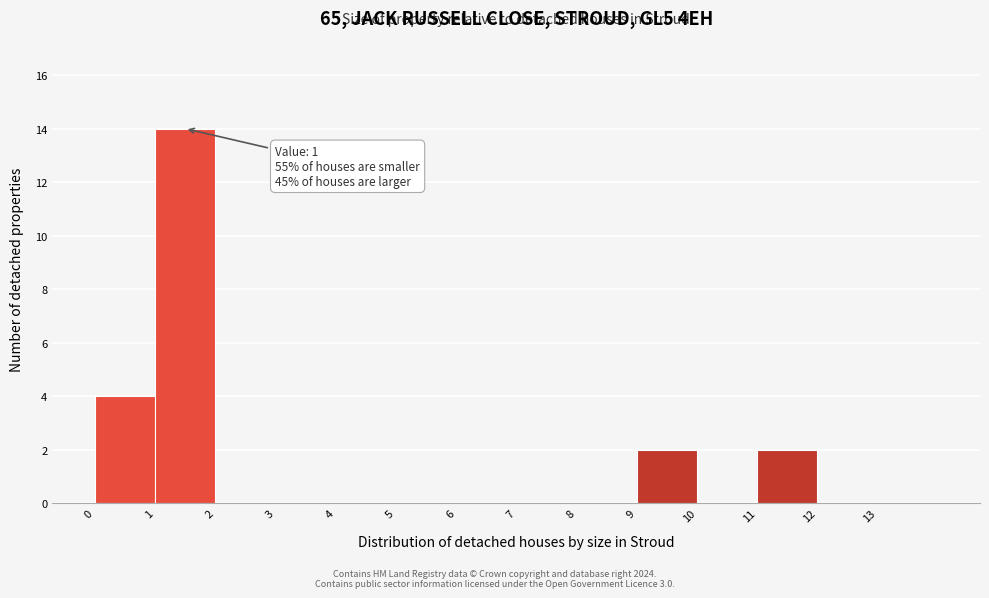

Which range on the x-axis has the tallest bar?

1 to 2